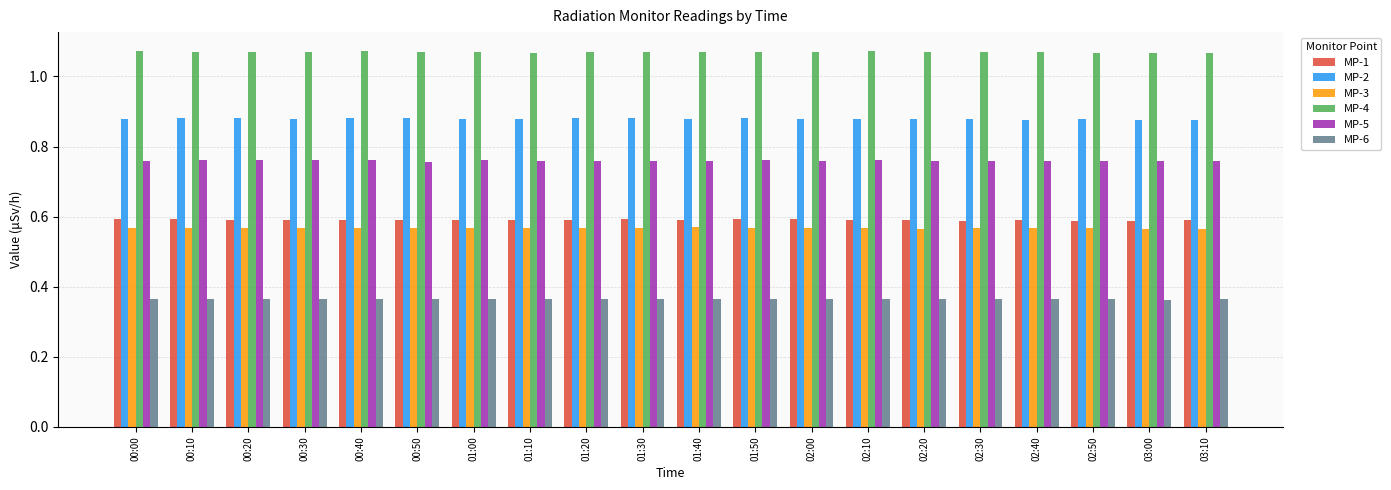

What is the spread (max minus min) of values at 03:00?

0.7